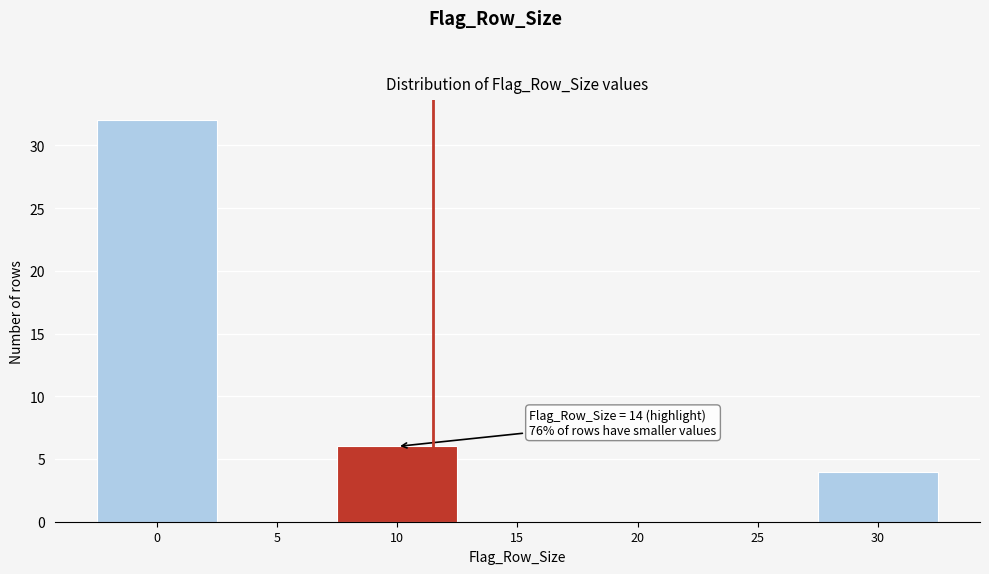

Reading right to left, transcribe all the data shown in this chart.

30=4	25=0	20=0	15=0	10=6	5=0	0=32